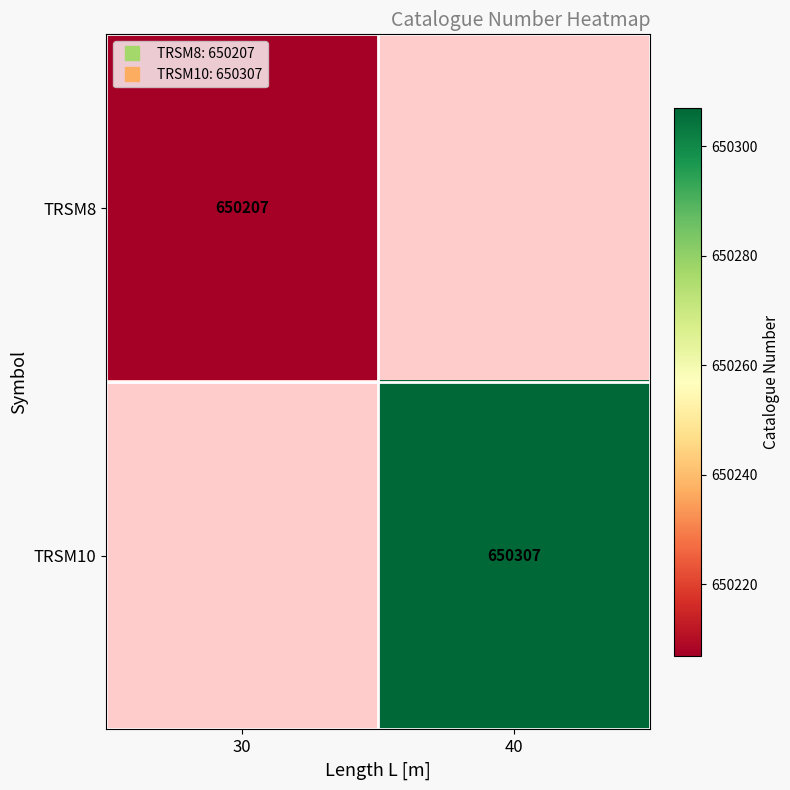

Count the number of categories in the chart.

2